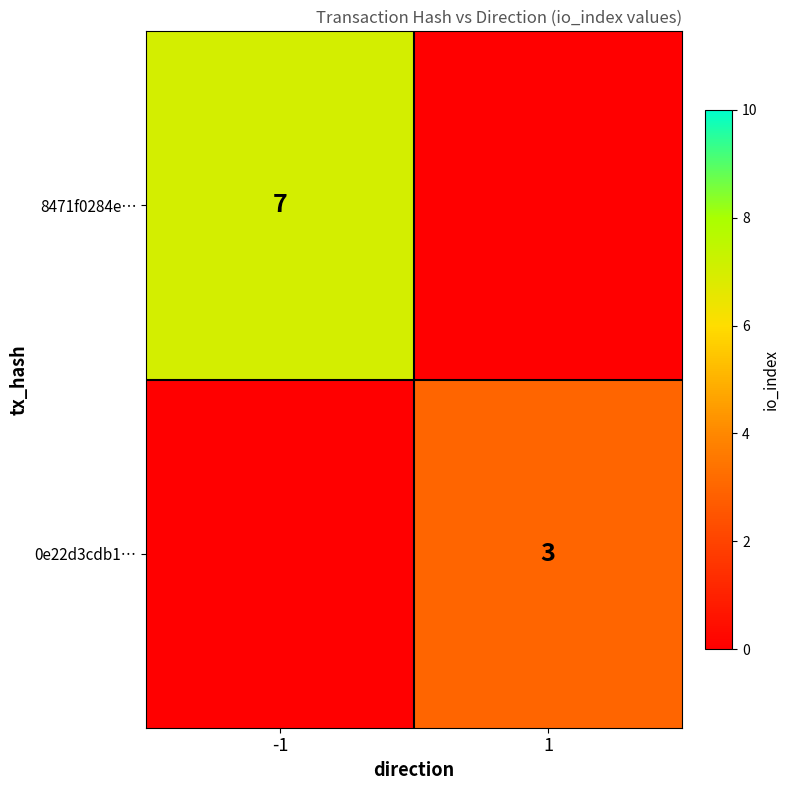

Is it true that 8471f0284e… equals 4 at -1?

False